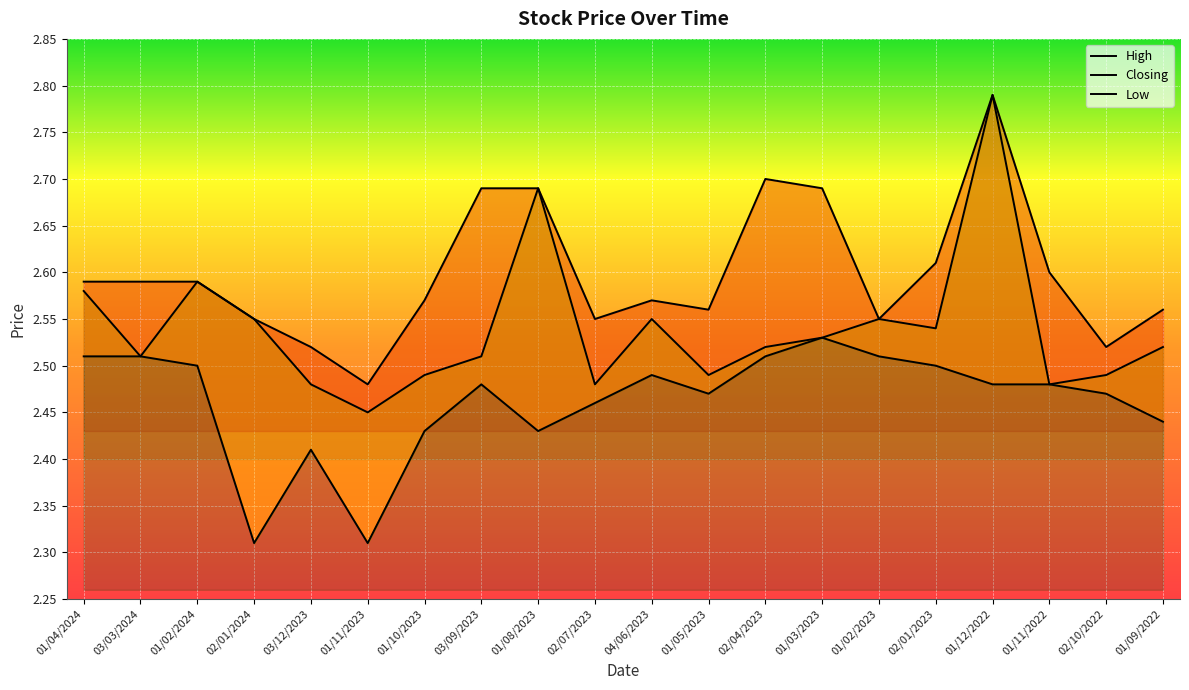

What is the greatest value displayed?

2.8